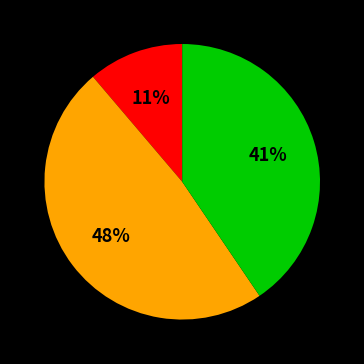

To the nearest percent, what is the difference between the largest and smallest slice percentages?

37%